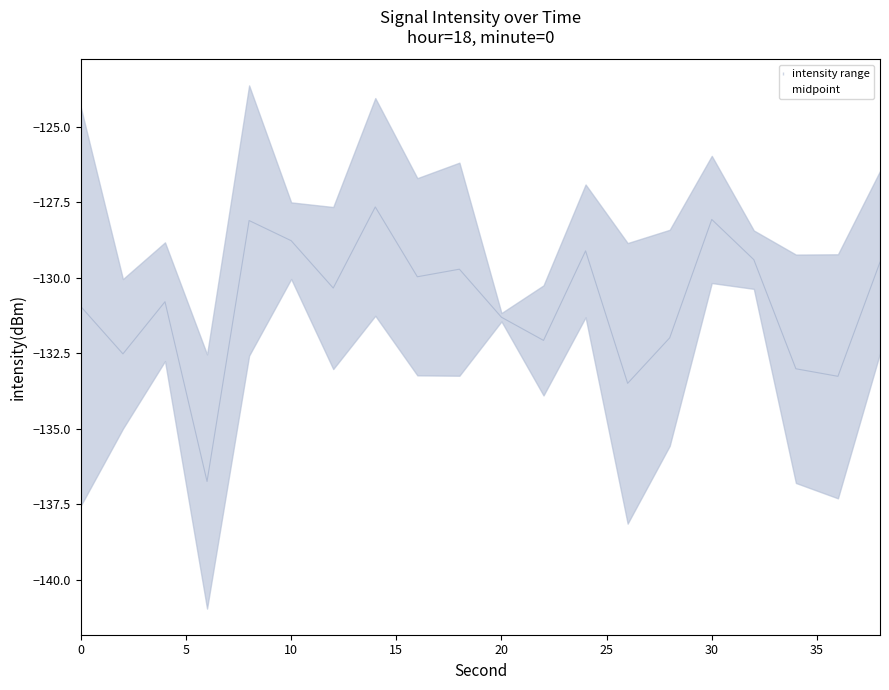

Is it true that midpoint equals -128.8 at 10?

True